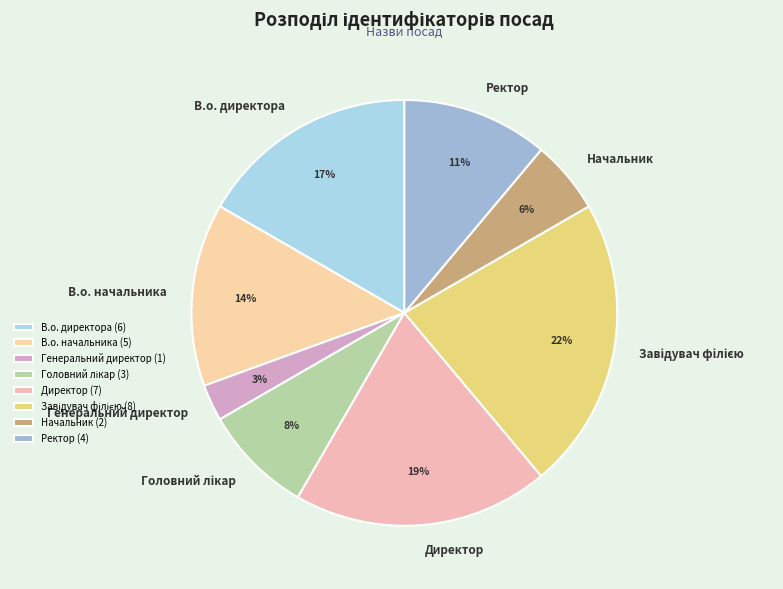

How many segments does this pie chart have?

8